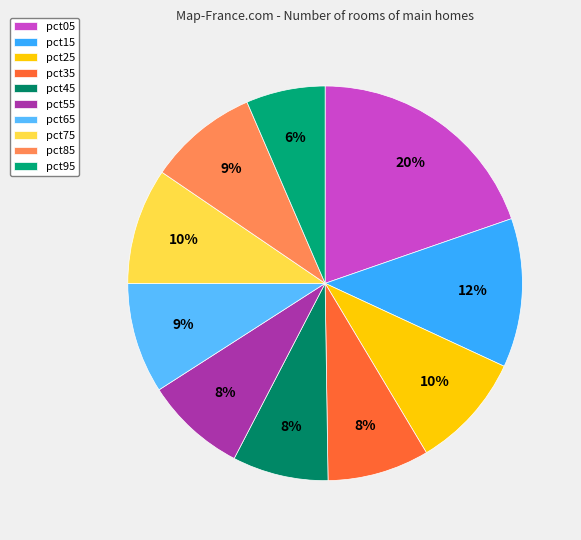

Rank the categories by value from lowest to highest.

pct95, pct45, pct55, pct35, pct85, pct65, pct25, pct75, pct15, pct05